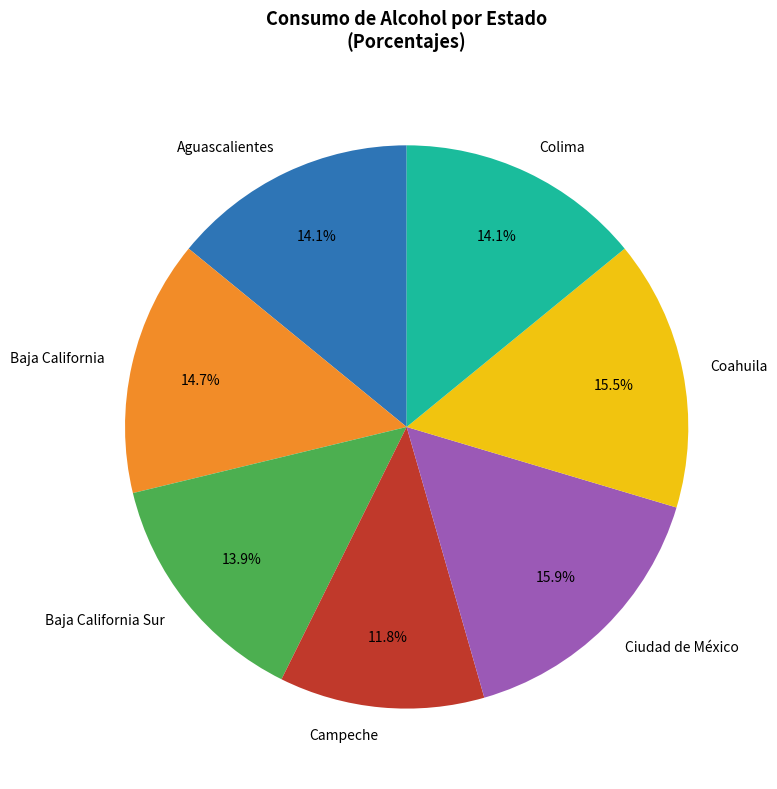

Approximately how many times larger is the value at Coahuila compared to Campeche?

1.3